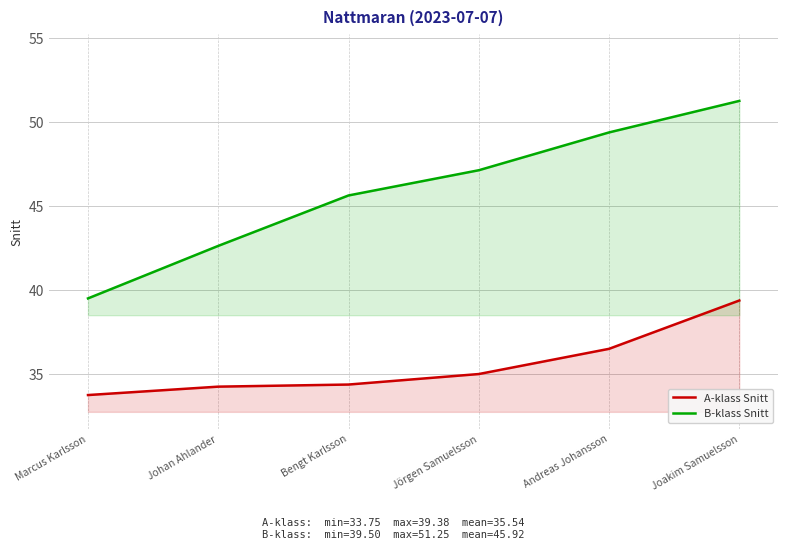

What is the maximum value shown in the chart?

51.2